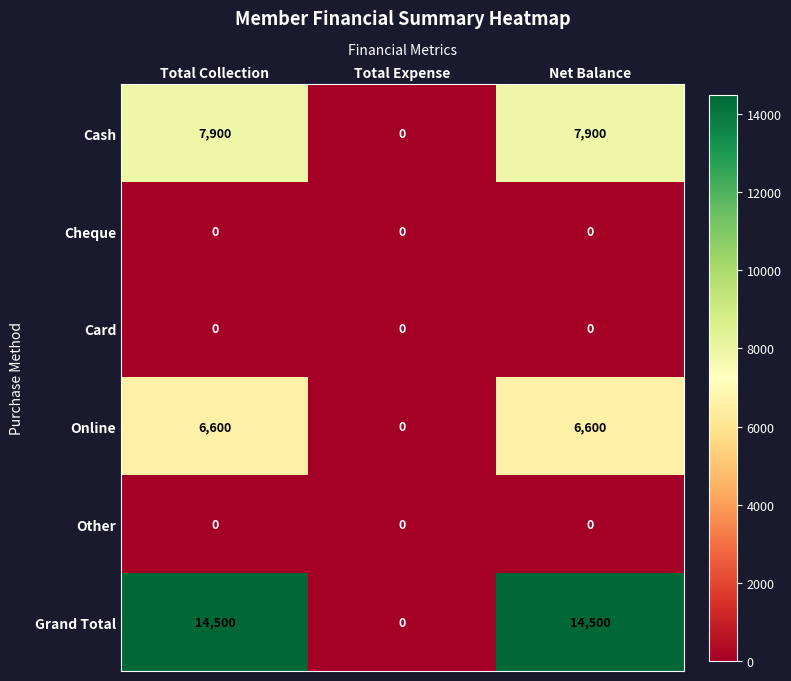

Which series has the widest spread of values?

Grand Total